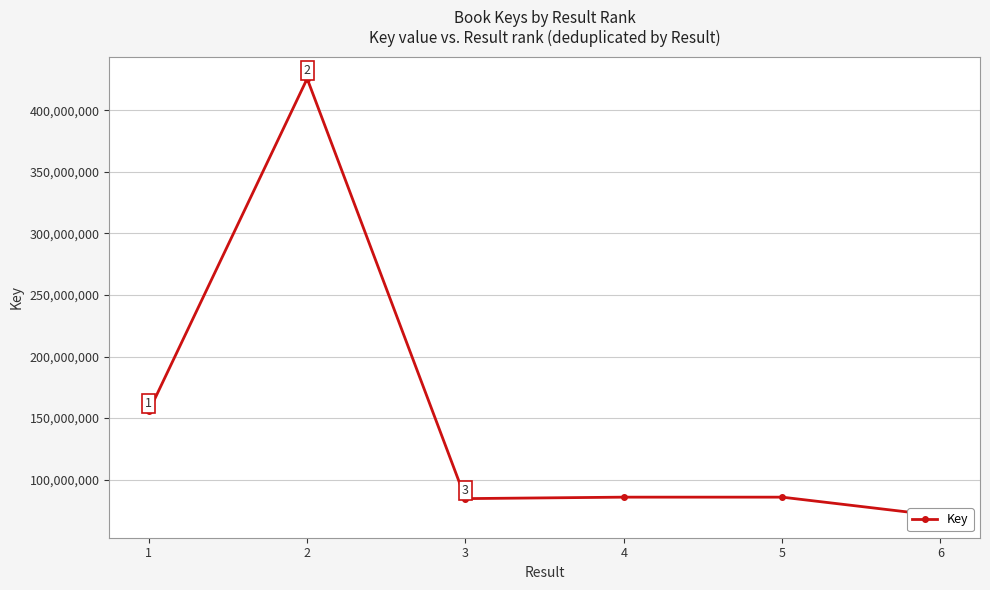

What is the change in value from 1 to 3?

-339925471